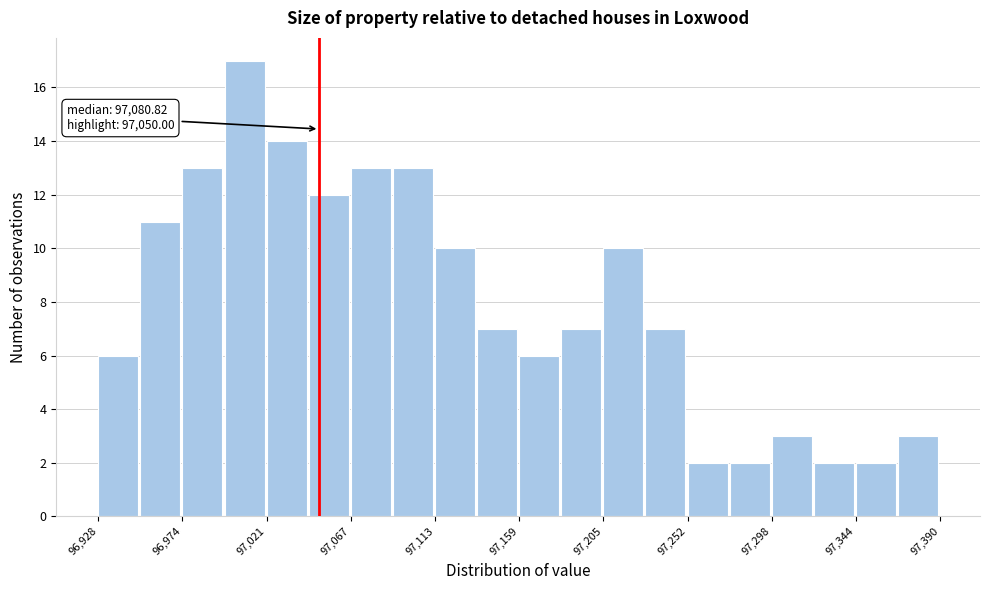

Over which range of the x-axis is the bar tallest?

97000 to 97020